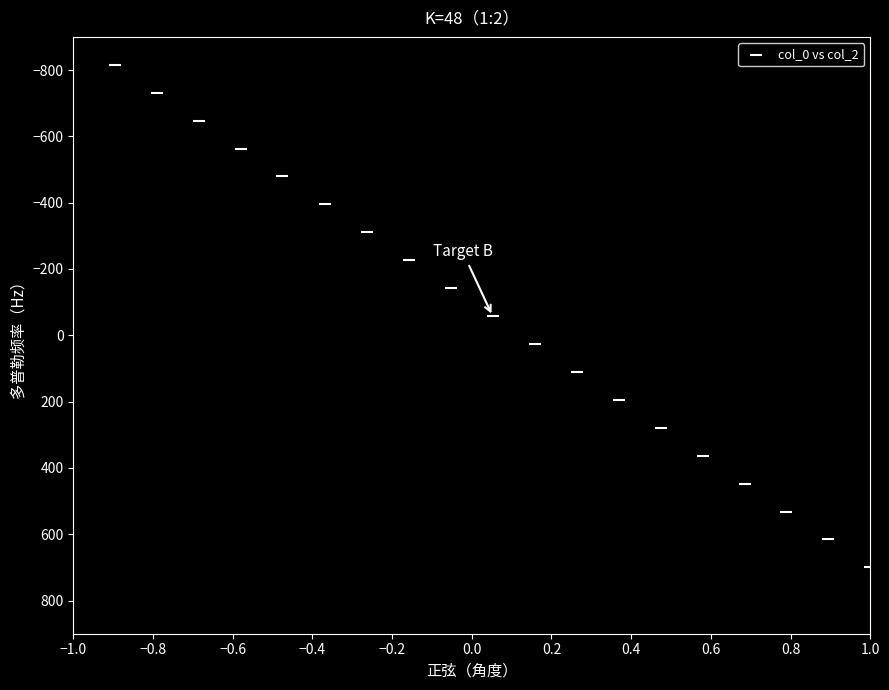

What is the range of Y values (max minus min)?

1600.0